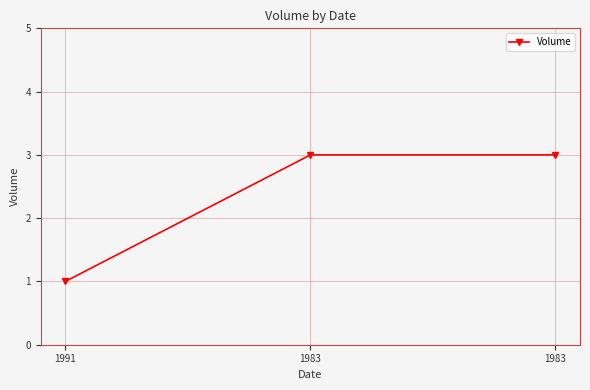

How many lines are shown in the chart?

1